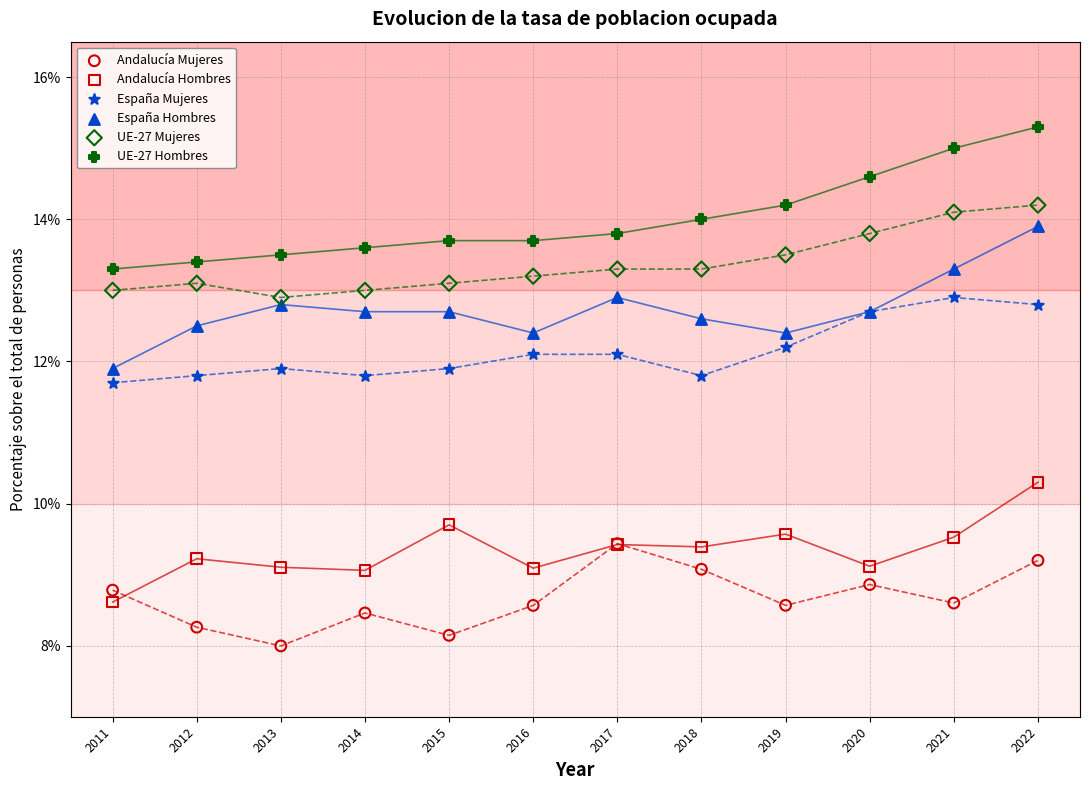

Which series contains the highest Y value?

UE-27 Hombres